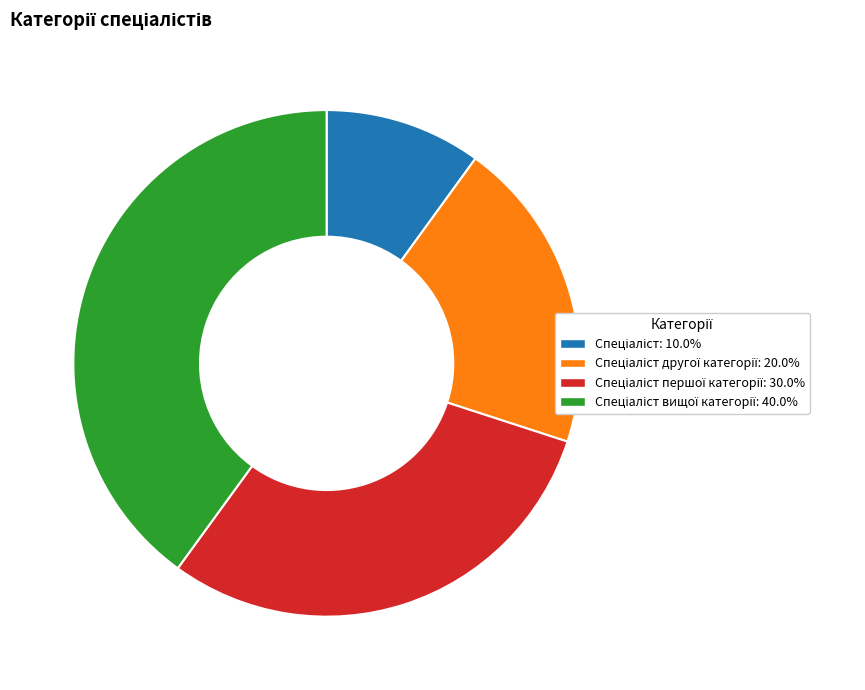

Does any single category account for the majority?

No